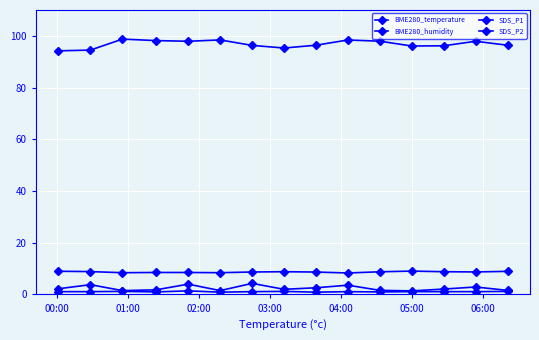

At how many categories does at least one series exceed 37?

15